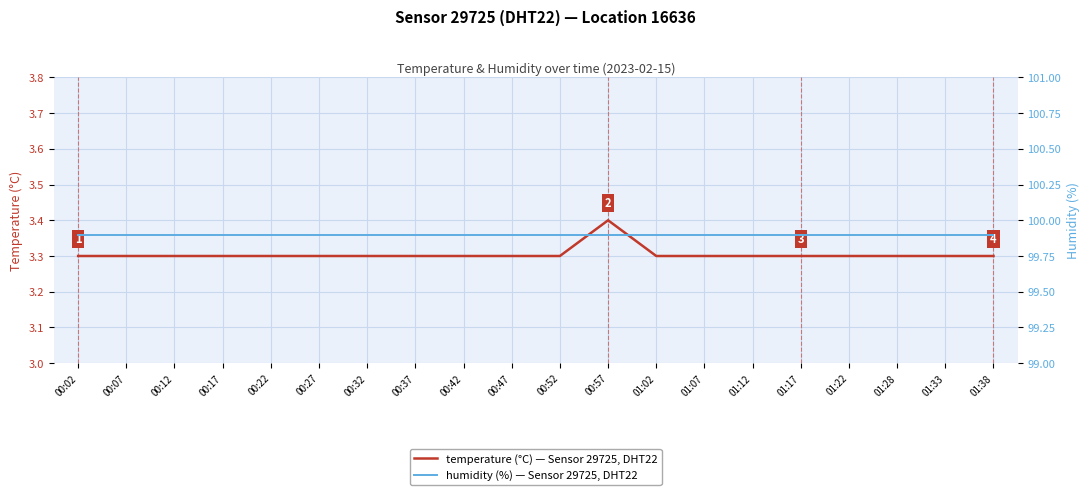

List the labels in order of humidity (%) — Sensor 29725, DHT22 value, largest first.

00:02, 00:07, 00:12, 00:17, 00:22, 00:27, 00:32, 00:37, 00:42, 00:47, 00:52, 00:57, 01:02, 01:07, 01:12, 01:17, 01:22, 01:28, 01:33, 01:38